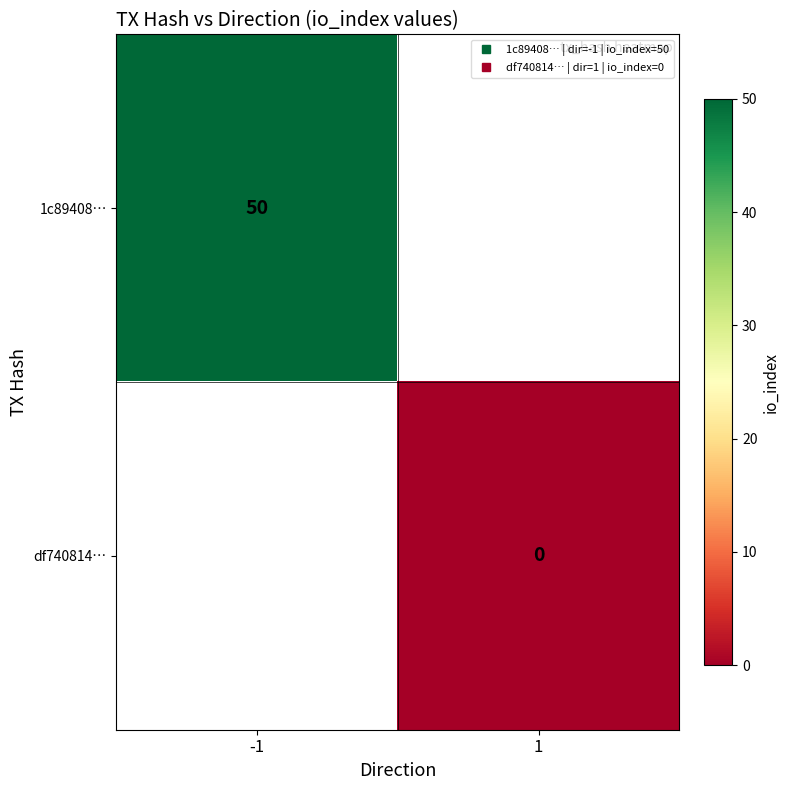

Rank the series at -1 from highest to lowest value.

1c89408…, df740814…